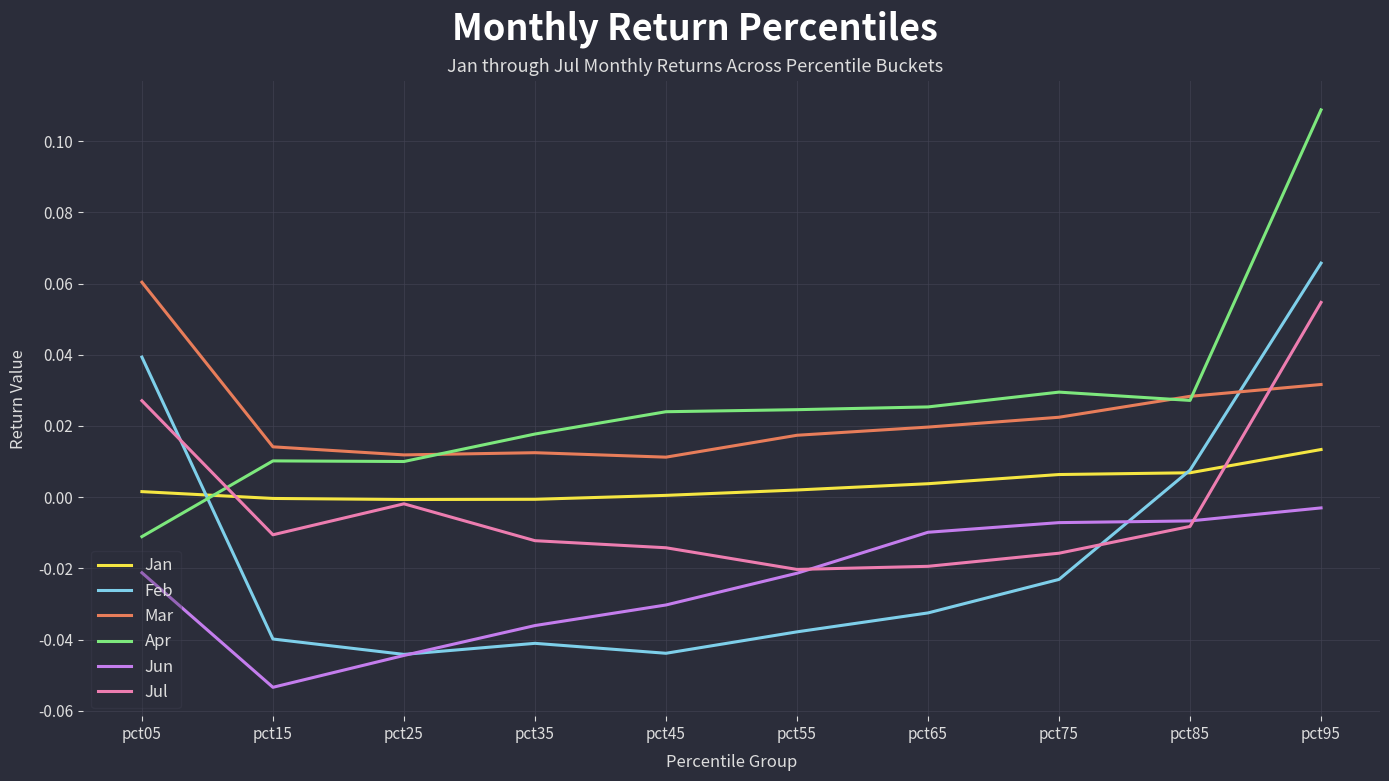

How many values in Apr are below zero?

1